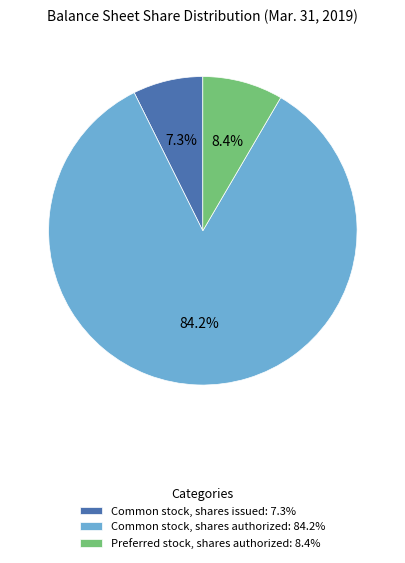

Rank the categories by value from highest to lowest.

Common stock, shares authorized: 84.2%, Preferred stock, shares authorized: 8.4%, Common stock, shares issued: 7.3%